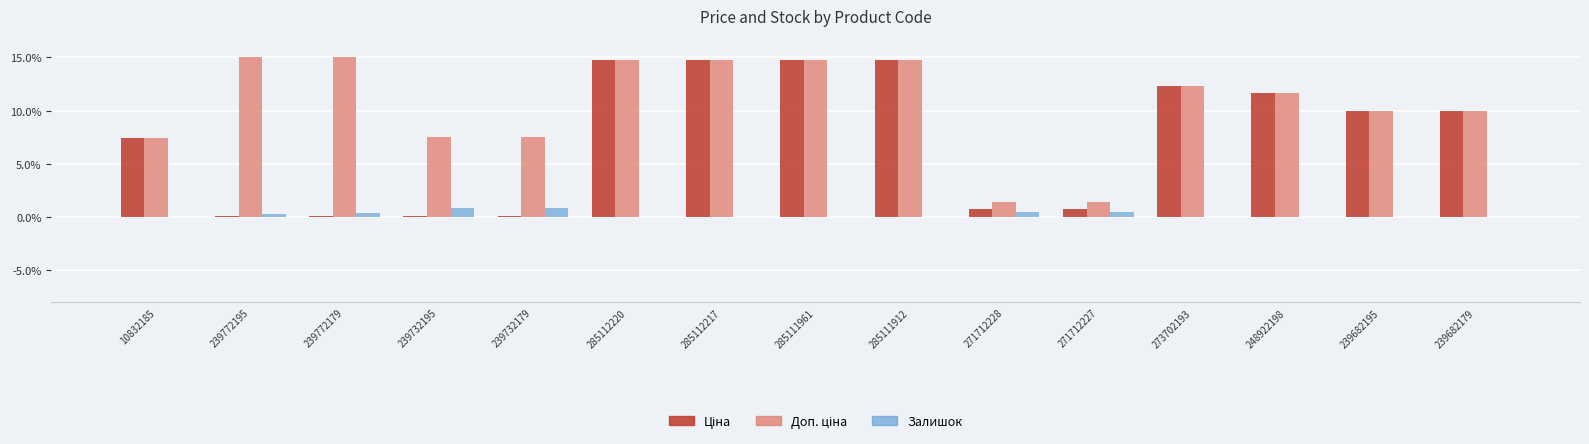

Does the chart contain stacked bars?

No